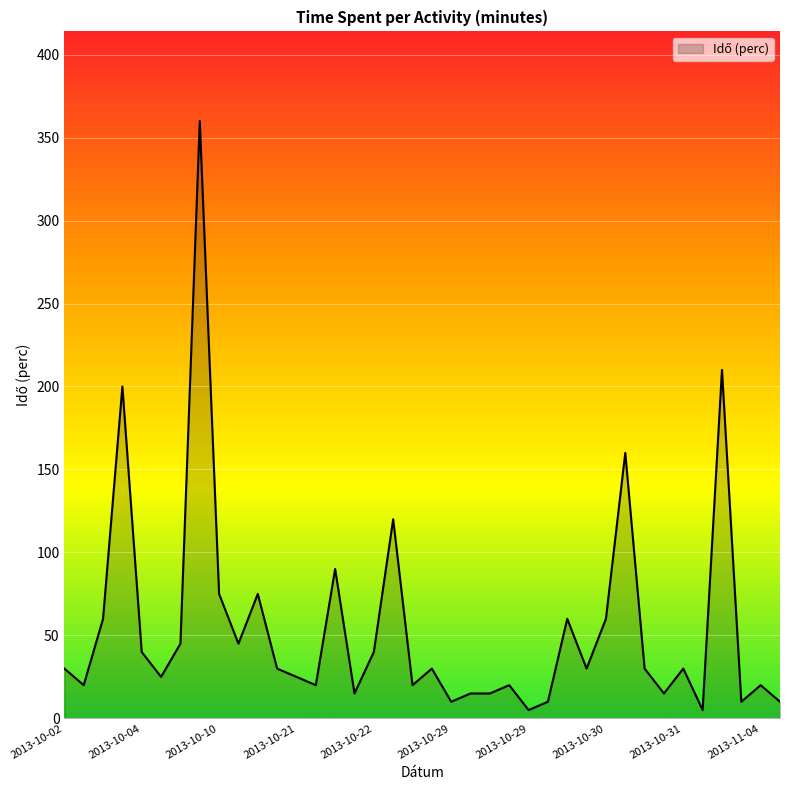

What is the difference between the maximum and second lowest values?

355